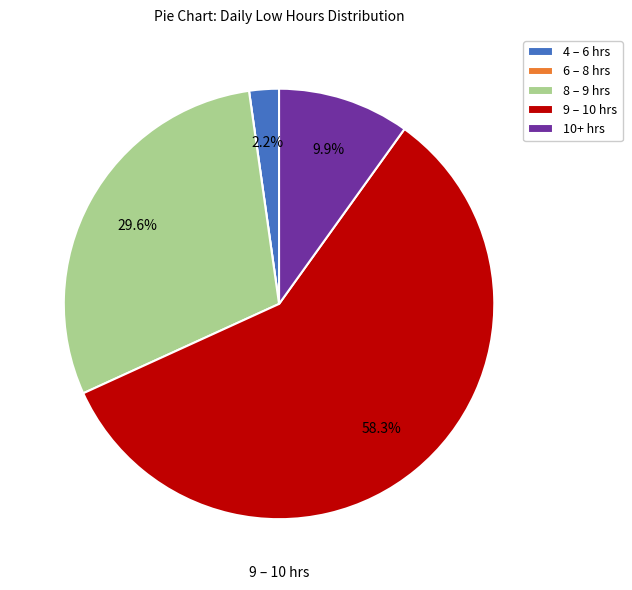

Approximately how many times larger is the value at 10+ hrs compared to 8 – 9 hrs?

0.3